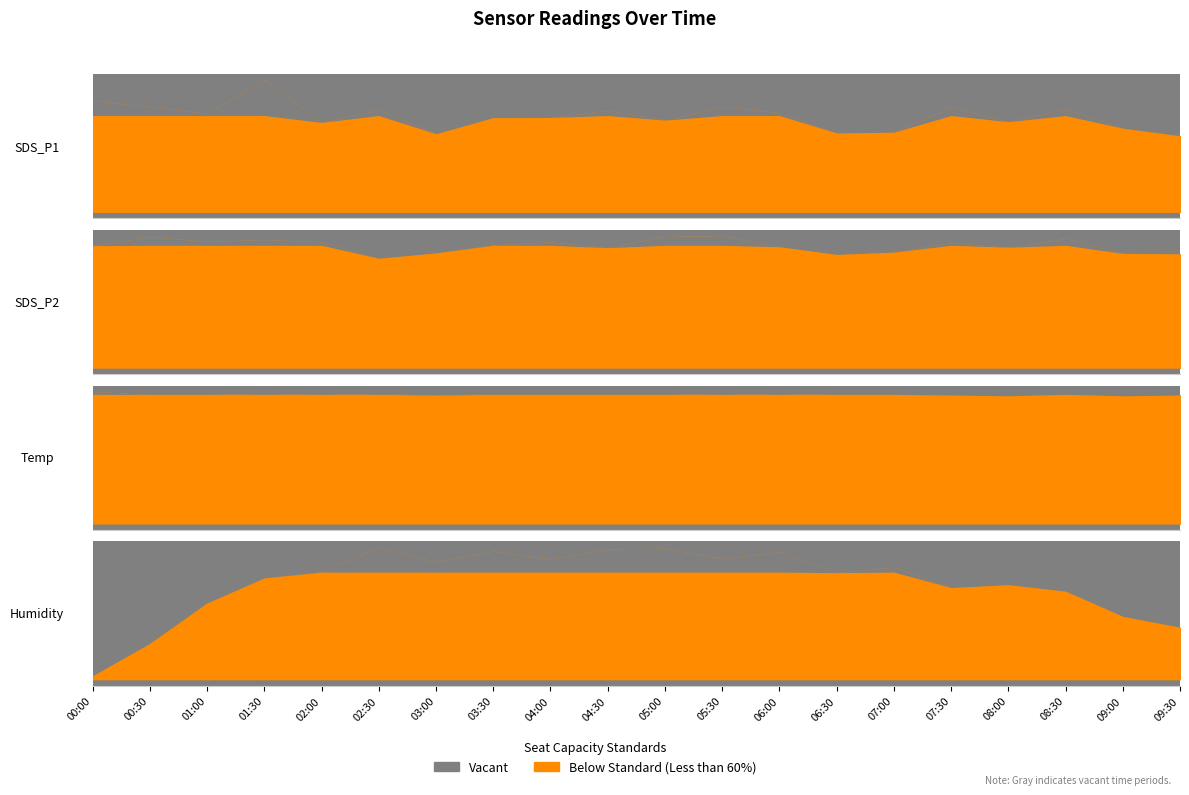

What is the value of the SDS_P1 point at the 1st from the left?

15.7